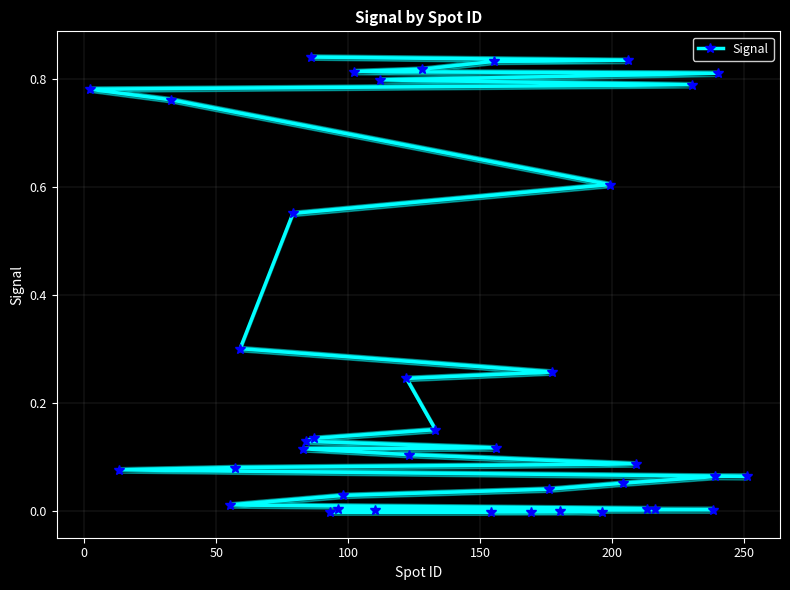

Reading left to right, transcribe all the data shown in this chart.

0.8	0.8	0.8	0.8	0.8	0.8	0.8	0.8	0.8	0.8	0.6	0.6	0.3	0.3	0.2	0.2	0.1	0.1	0.1	0.1	0.1	0.1	0.1	0.1	0.1	0.1	0.1	0.0	0.0	0.0	0.0	0.0	0.0	0.0	0.0	0.0	-0.0	-0.0	-0.0	-0.0